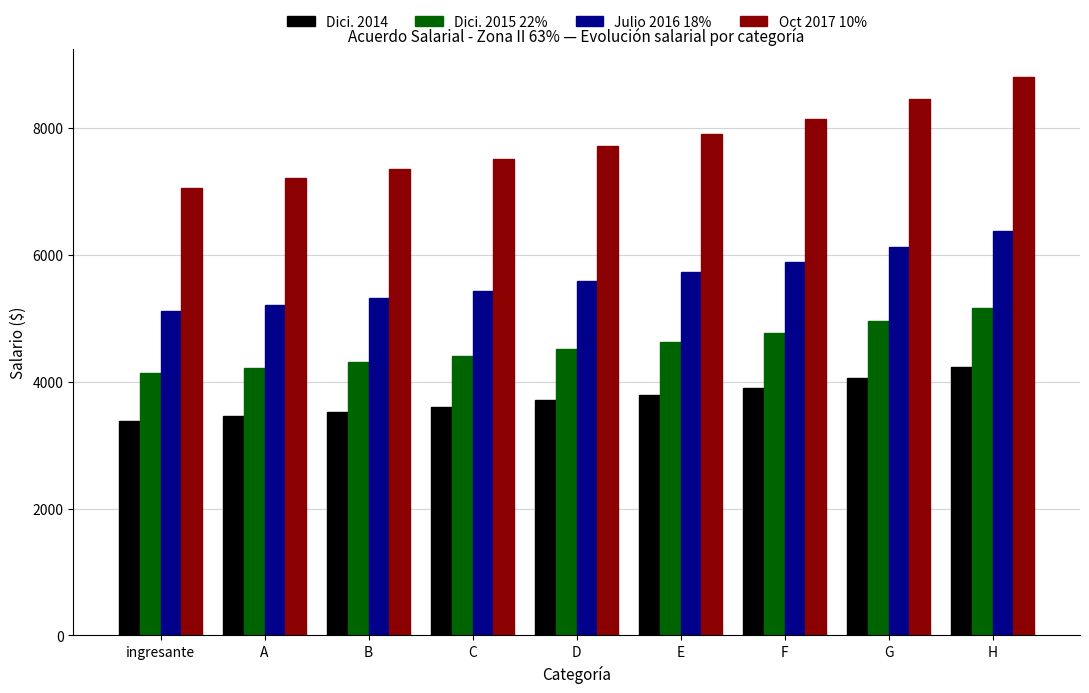

How many values in the Dici. 2015 22% series exceed 4520?

5